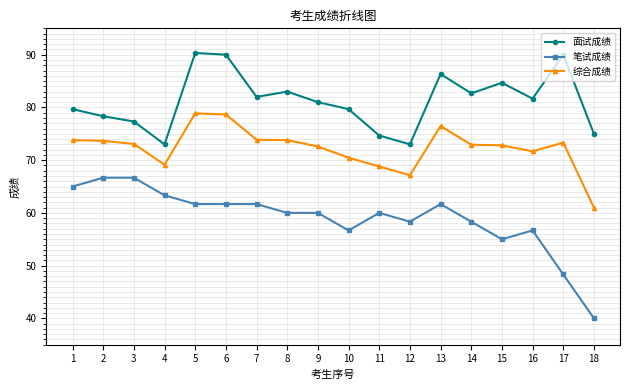

Is this an area chart (filled region under the line)?

No